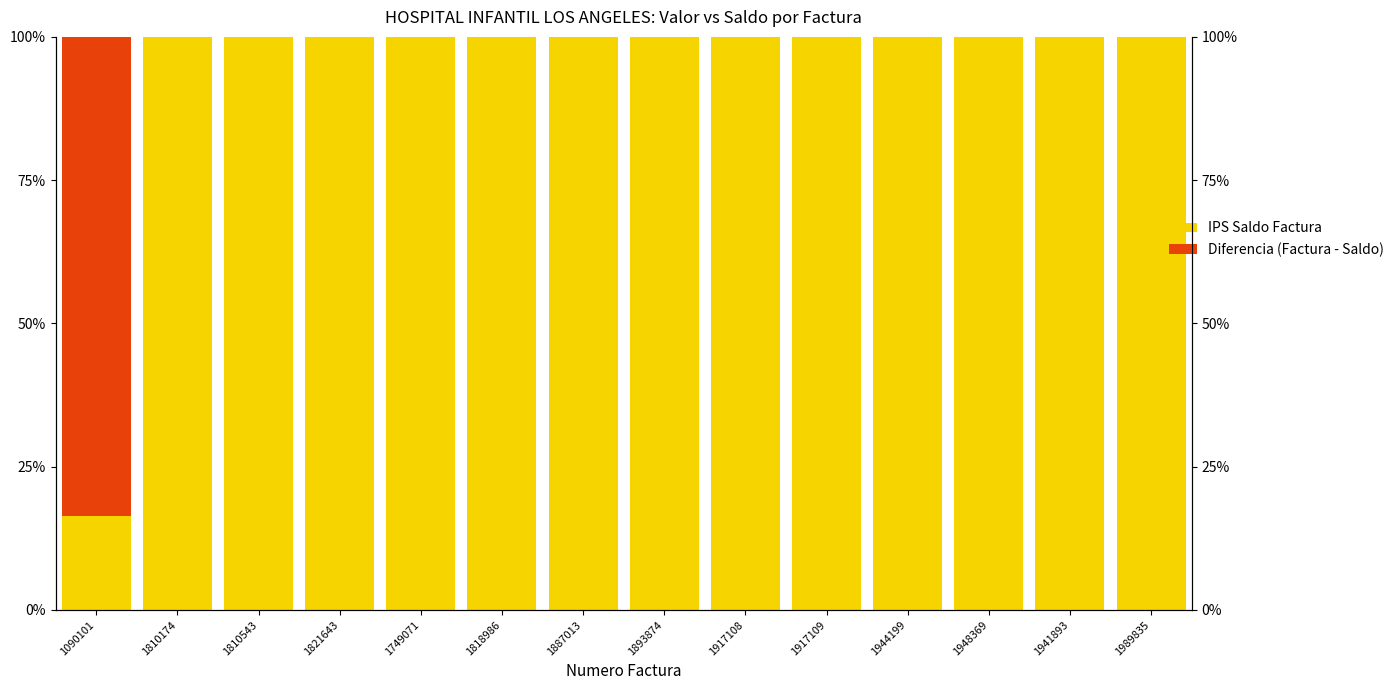

At which category is the sum across all series the highest?

1090101